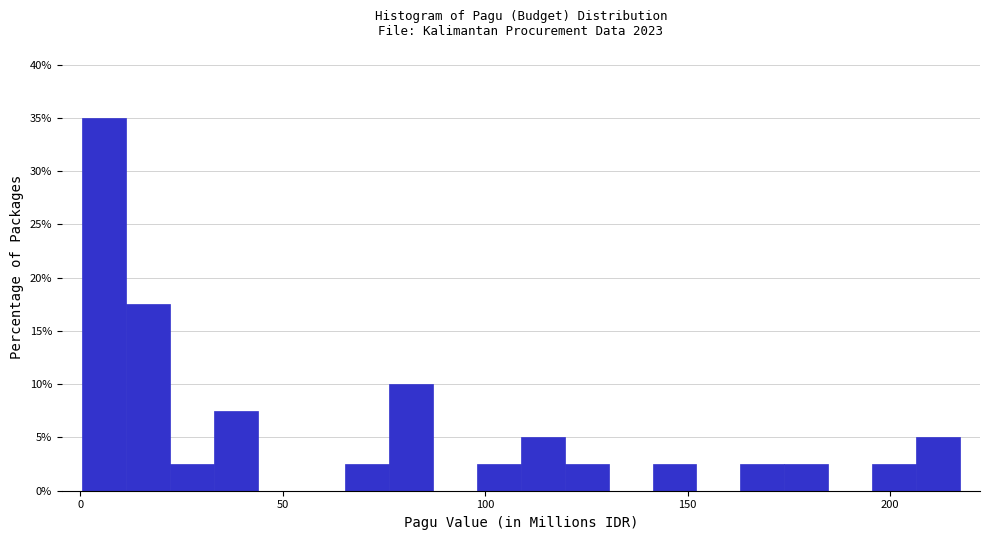

Read against the x-axis, roughly where is the centre of the tallest bar?

5